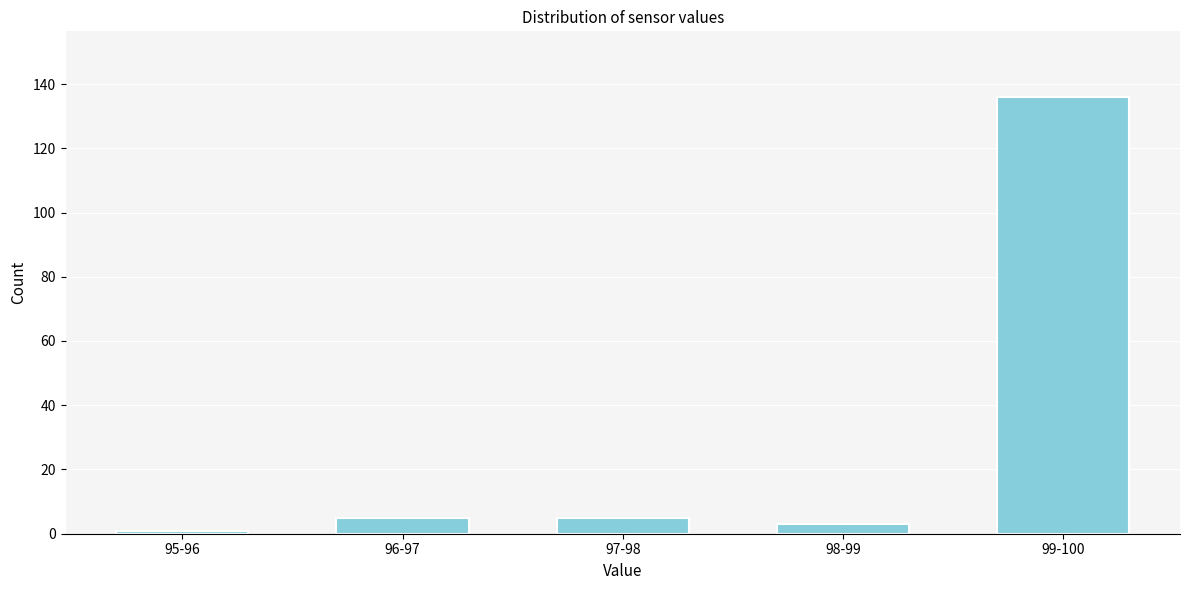

Reading left to right, transcribe all the data shown in this chart.

1	5	5	3	136